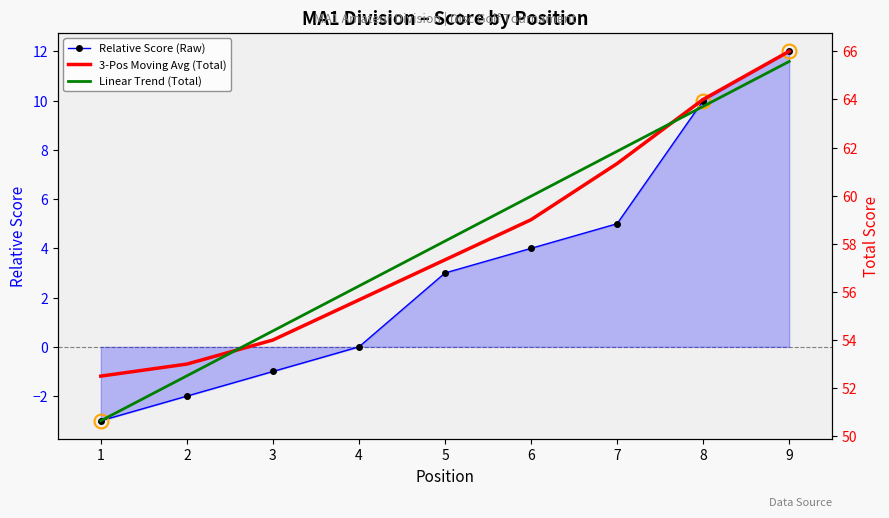

What is the sum of the Linear Trend (Total) values at 3 and 9?

120.0